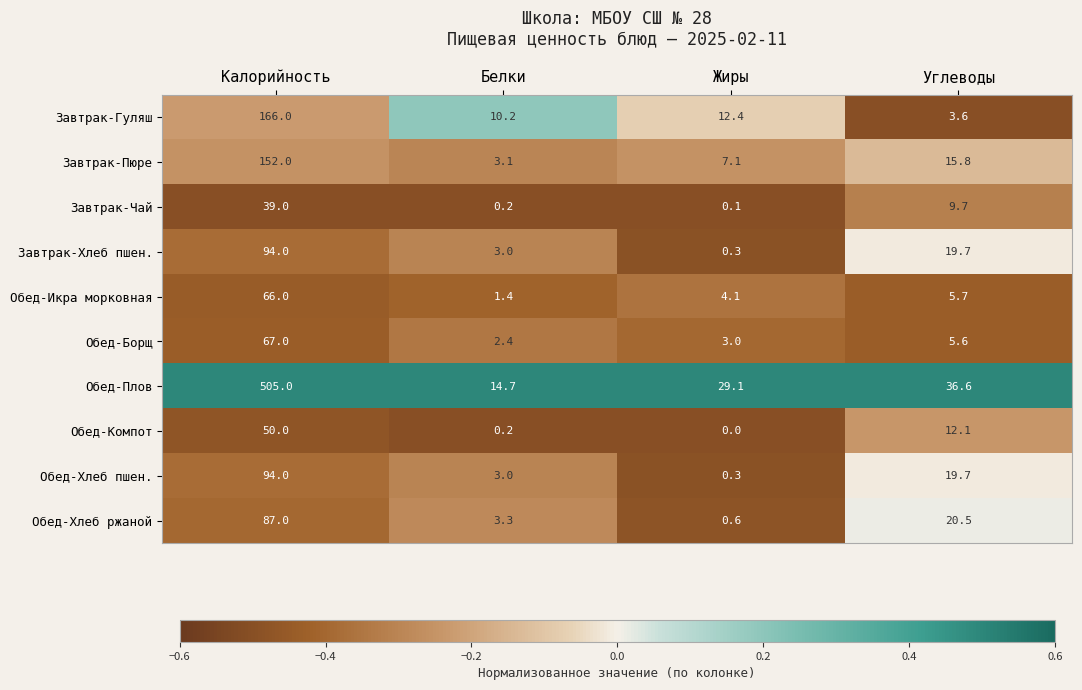

Rank the categories by Обед-Плов value from highest to lowest.

Калорийность, Углеводы, Жиры, Белки